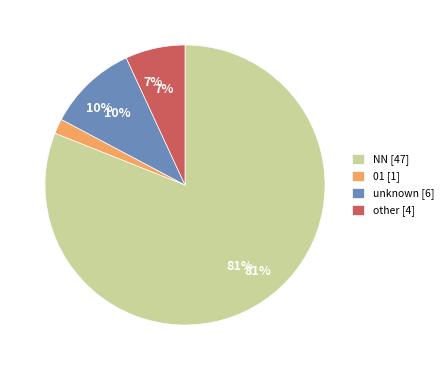

Which category has the biggest portion of the pie?

NN